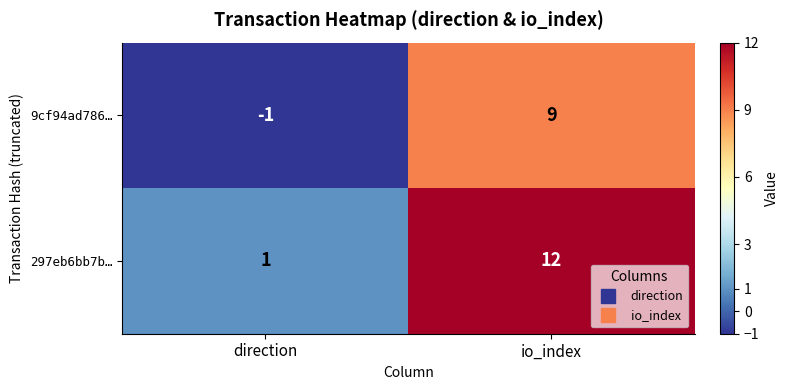

Which series has the largest total across all categories?

297eb6bb7b…